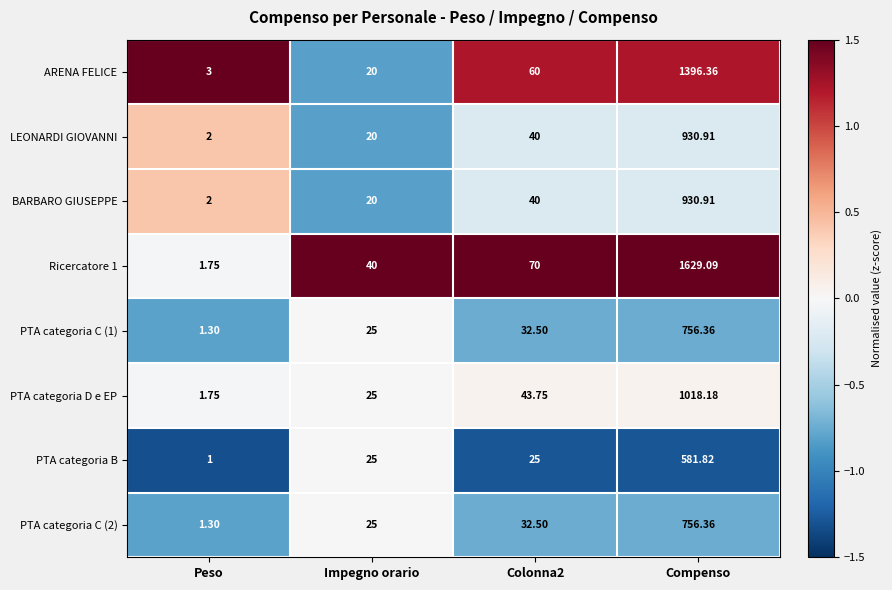

Which series has the widest spread of values?

Ricercatore 1